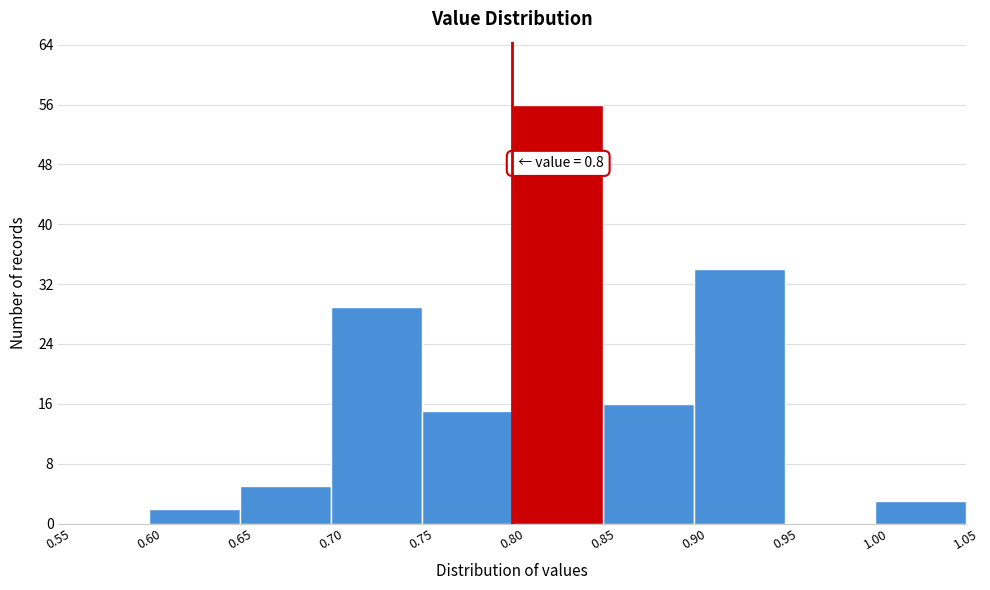

Which range on the x-axis has the tallest bar?

0.80 to 0.85